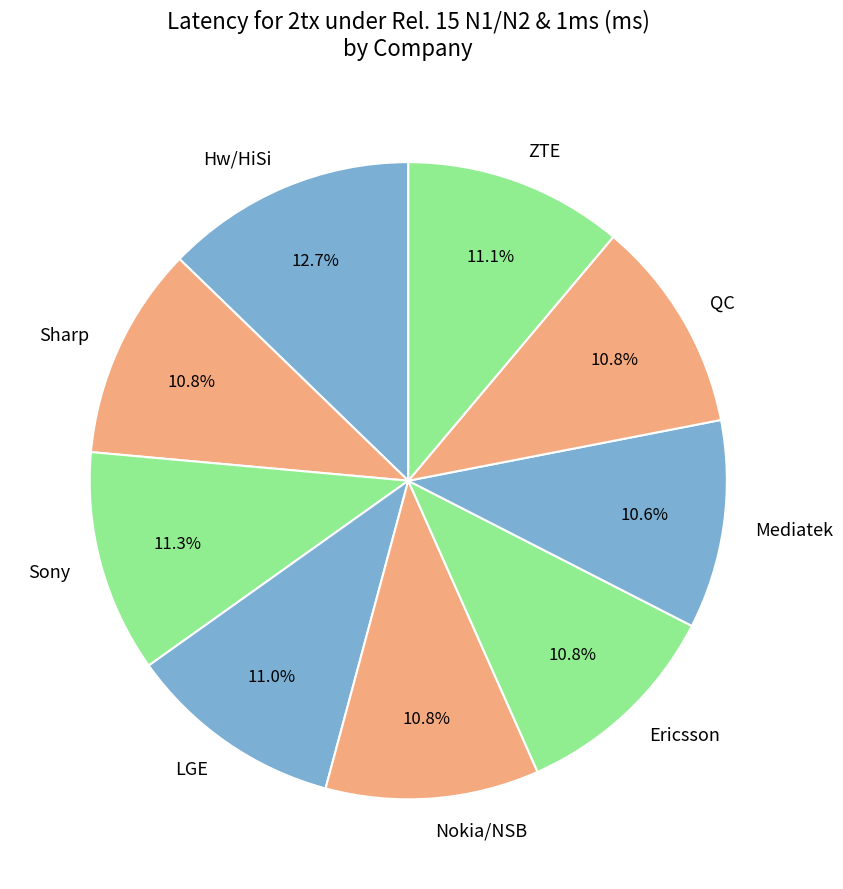

The Hw/HiSi slice represents 1% of the pie. True or false?

False